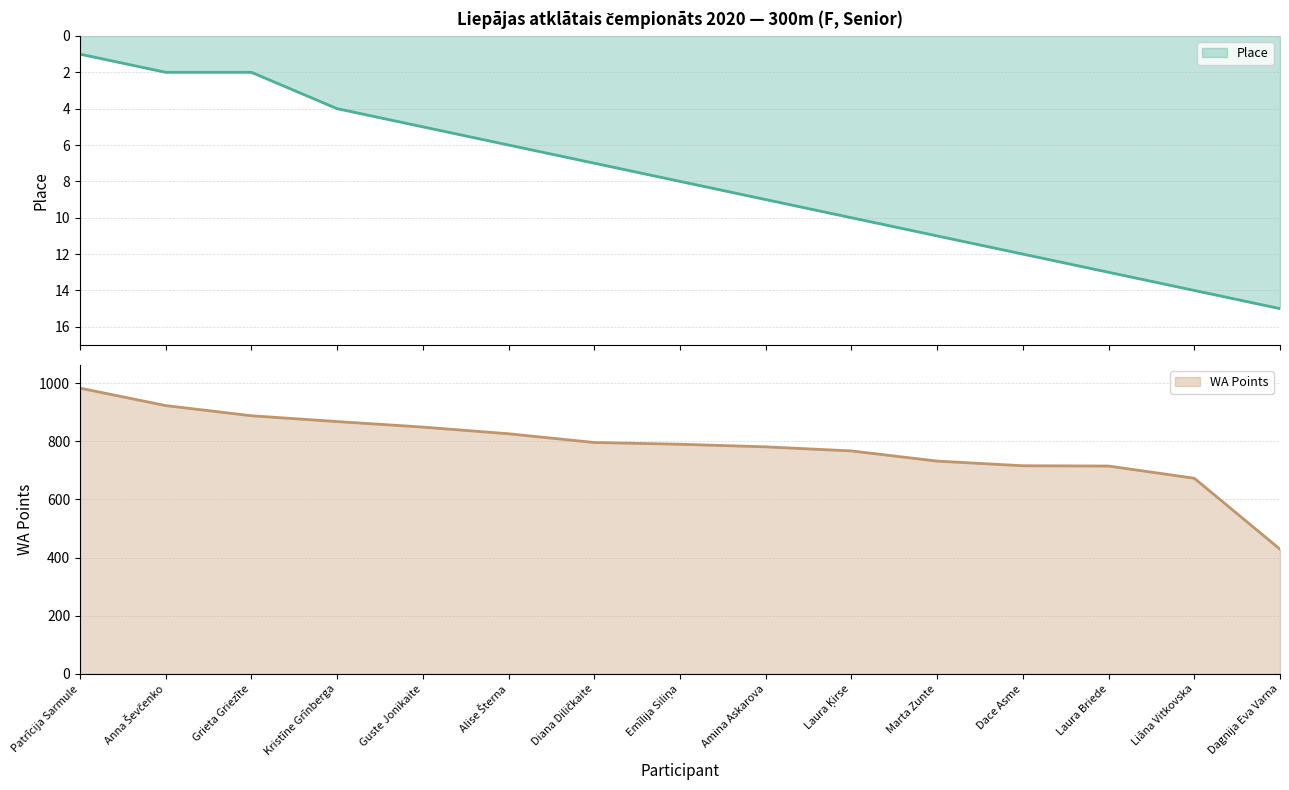

True or false: Place has more than 1 interior local peaks.

False